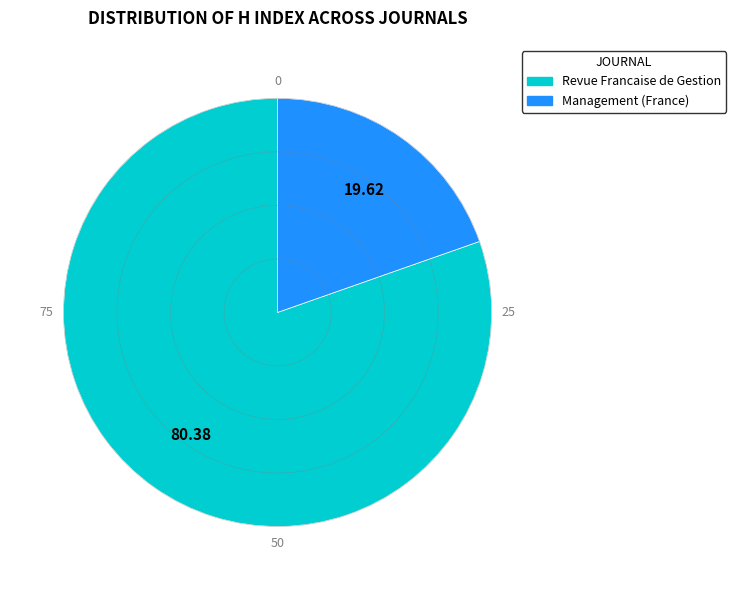

Rank the categories by value from lowest to highest.

Management (France), Revue Francaise de Gestion